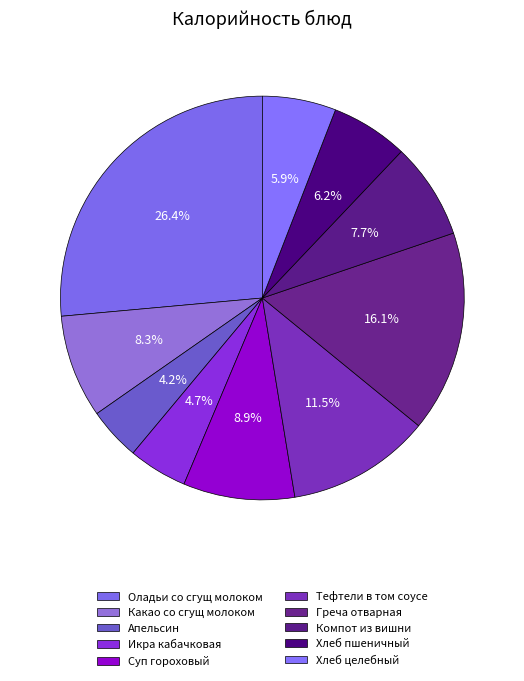

Is it true that Суп гороховый is 9% of the pie?

True